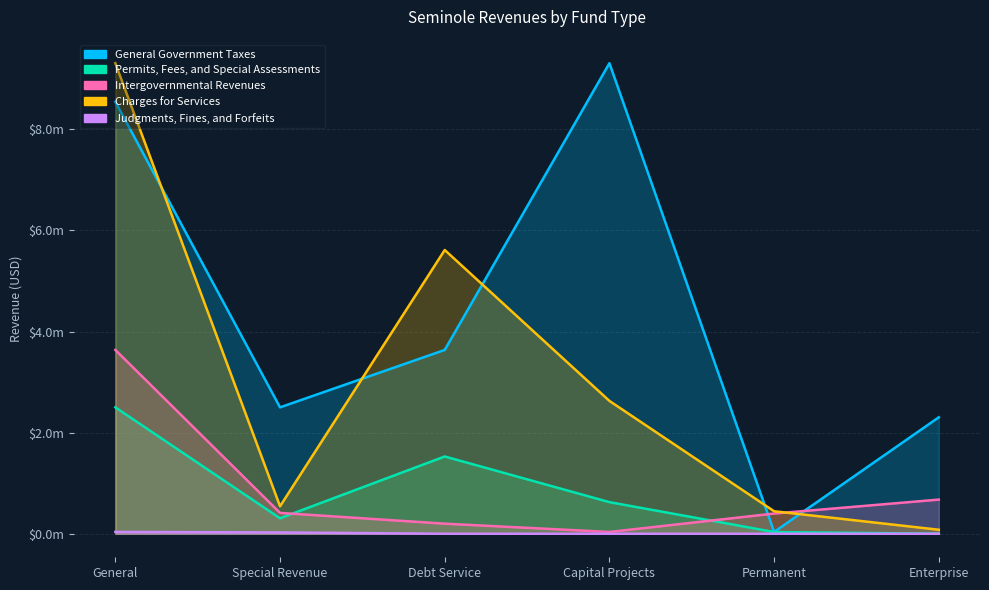

Reading right to left, list all the values displayed in this chart.

General Government Taxes: Enterprise=2304549	Permanent=36260	Capital Projects=9309772	Debt Service=3636705	Special Revenue=2501019	General=8546415
Permits, Fees, and Special Assessments: Enterprise=341	Permanent=33978	Capital Projects=625268	Debt Service=1528739	Special Revenue=305893	General=2501019
Intergovernmental Revenues: Enterprise=675689	Permanent=400000	Capital Projects=35288	Debt Service=199335	Special Revenue=412332	General=3636705
Charges for Services: Enterprise=79210	Permanent=445036	Capital Projects=2628129	Debt Service=5613913	Special Revenue=543484	General=9309772
Judgments, Fines, and Forfeits: Enterprise=0	Permanent=0	Capital Projects=0	Debt Service=0	Special Revenue=25842	General=36260